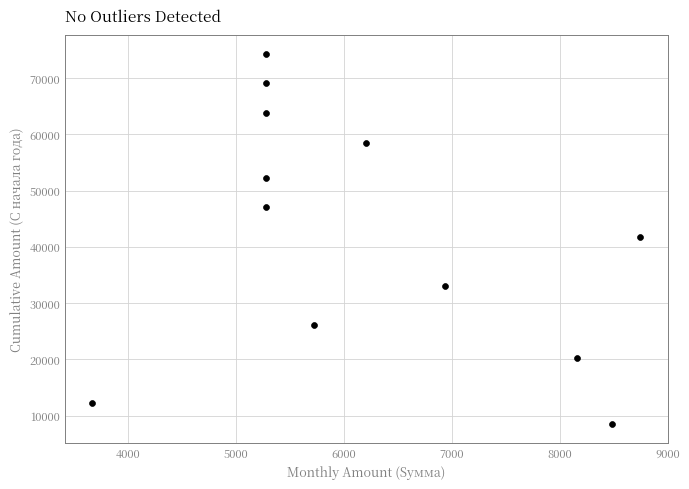

What is the average X value?

6193.7